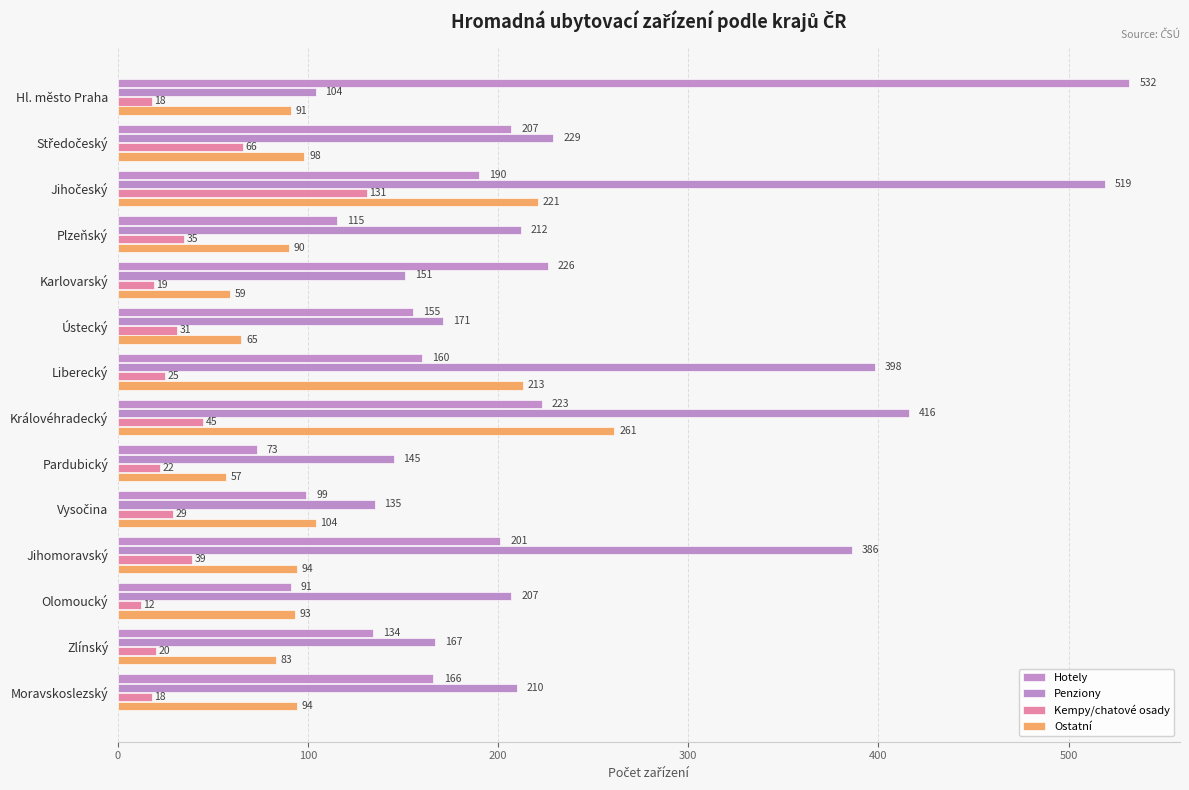

Count the number of categories in the chart.

14